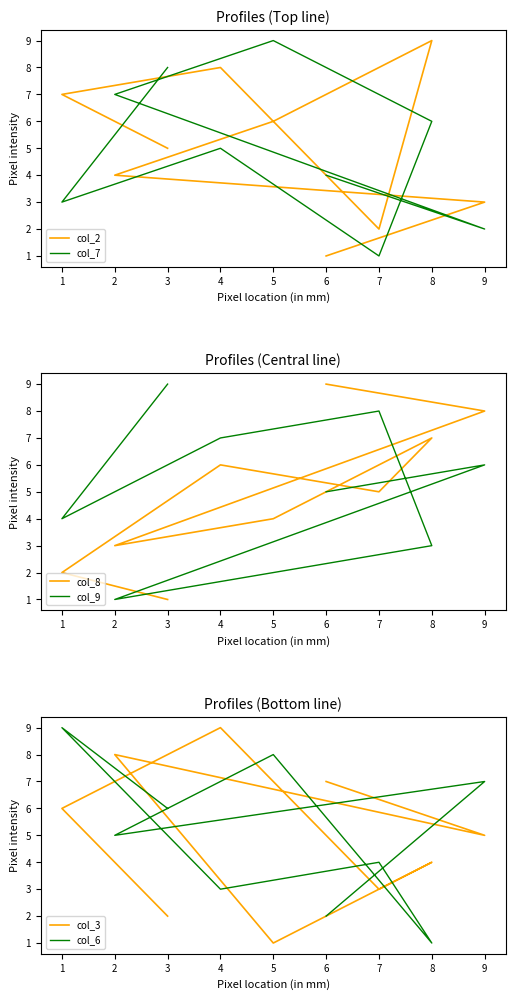

Is this an area chart (filled region under the line)?

No